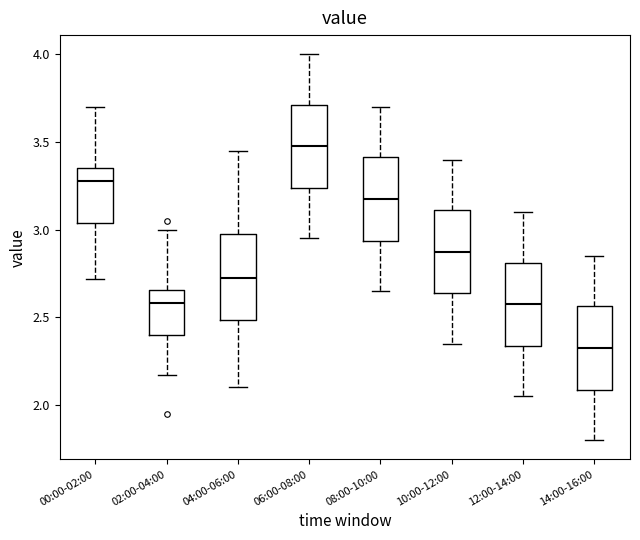

Where is the upper edge of the box for 02:00-04:00 on the y-axis? The values are not printed on the chart, so give them approximately, as read against the axis.

2.65